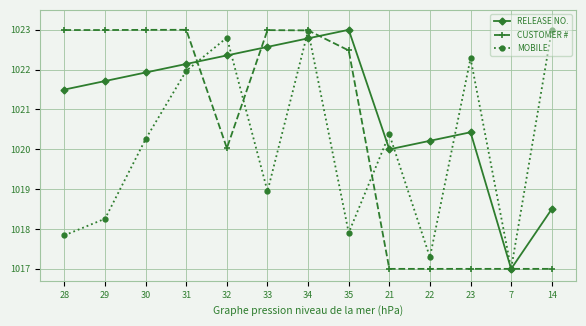

Rank the series by their average value, from lowest to highest.

MOBILE, CUSTOMER #, RELEASE NO.